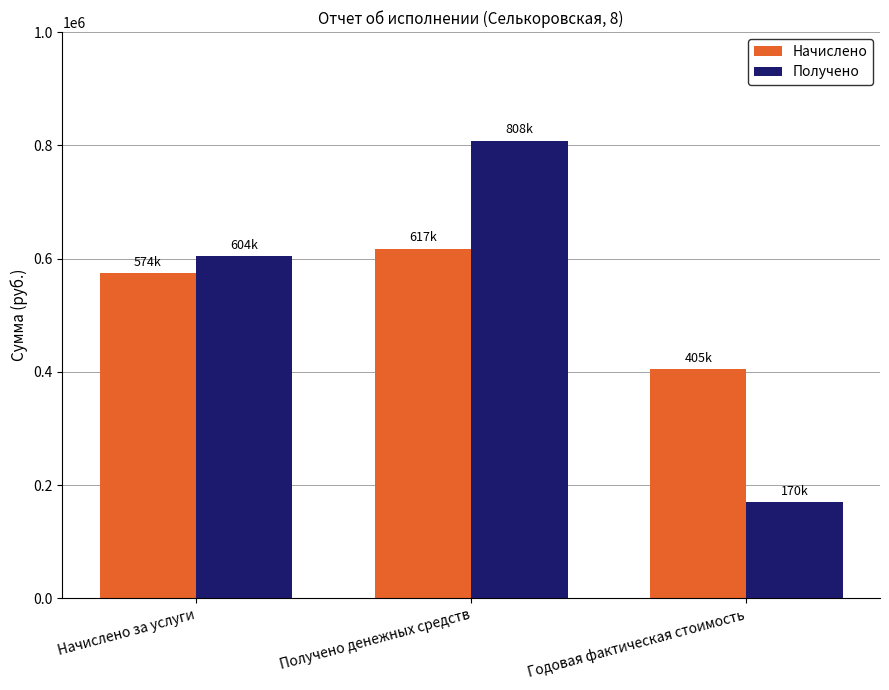

Where is Начислено nearest to the value 510879?

Начислено за услуги